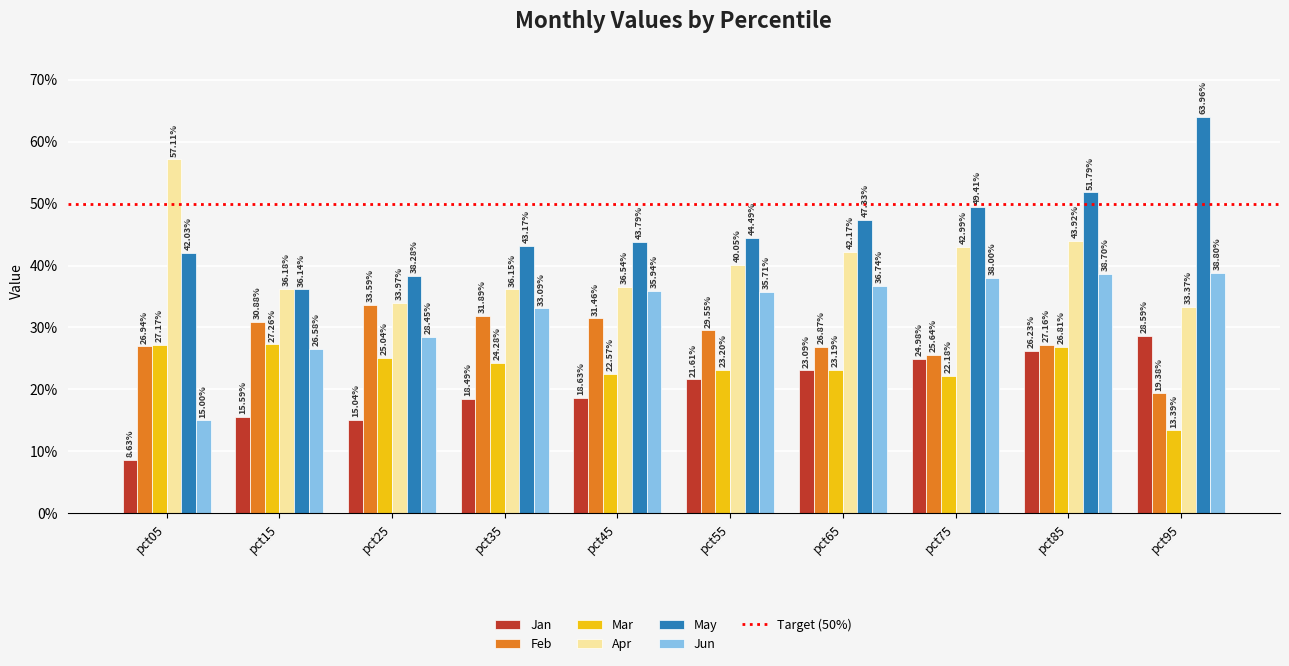

What is the sum of all Mar values?

2.4